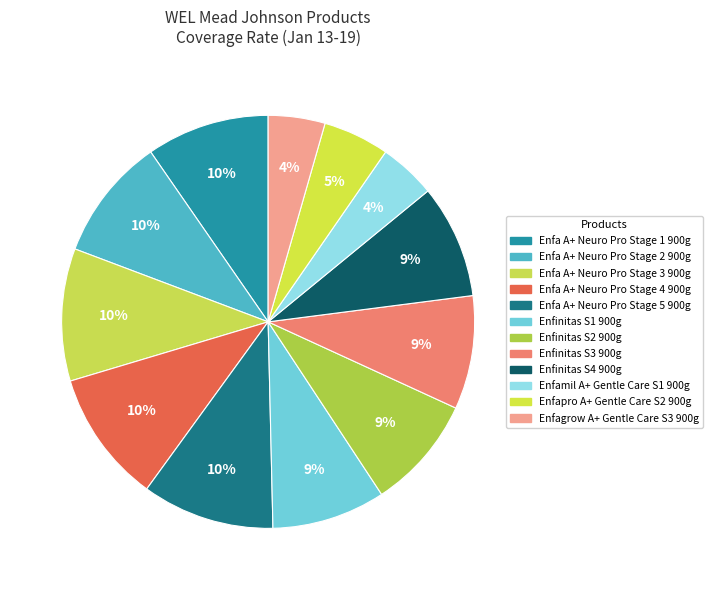

Does any single category account for the majority?

No